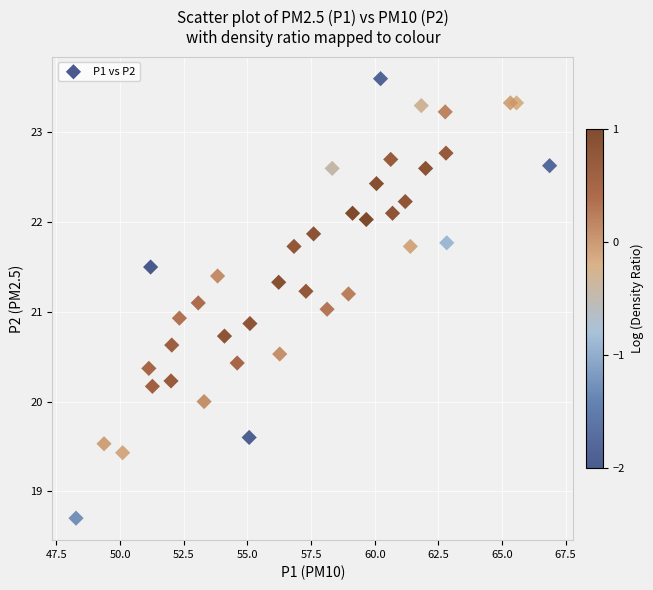

What is the range of X values (max minus min)?

18.6